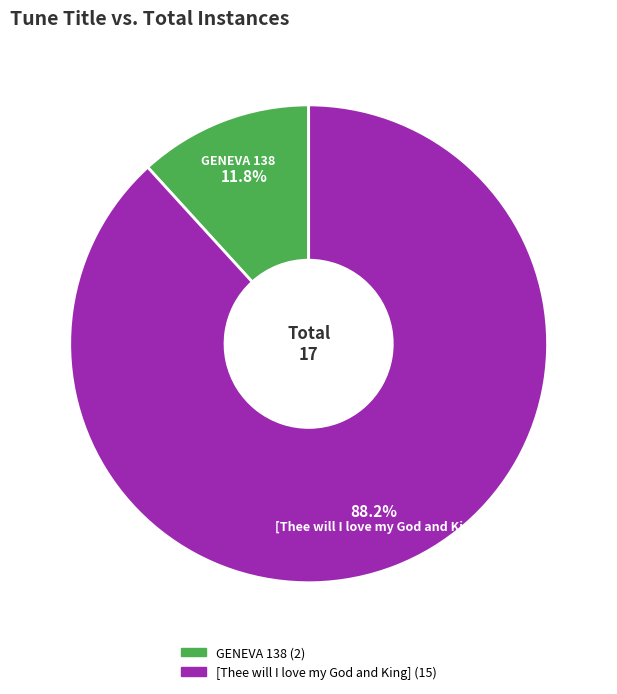

True or false: GENEVA 138 accounts for 1% of the total.

False